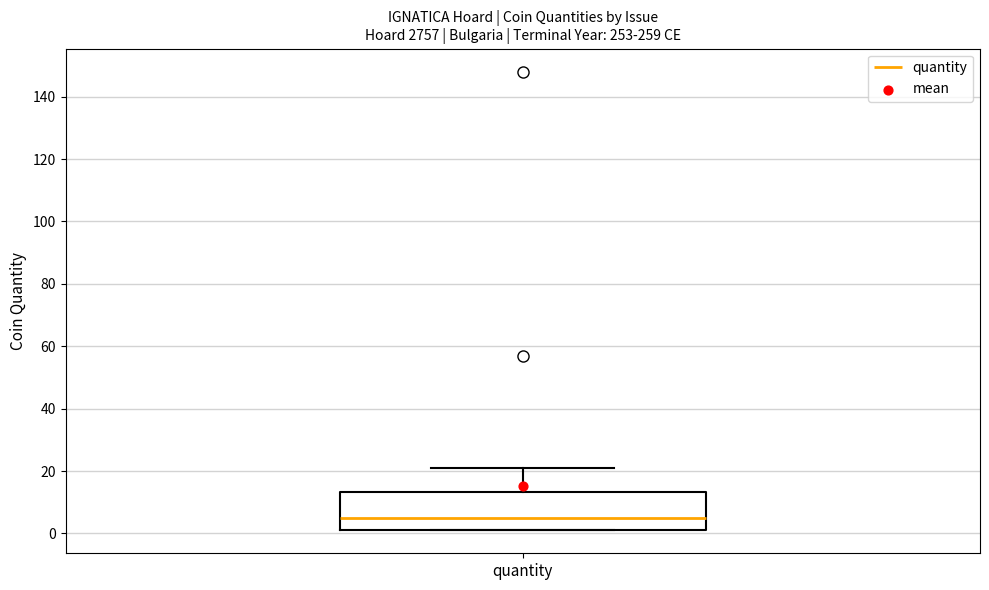

Transcribe this box plot: give where the median line is, the range the box spans, and where the two whiskers end, as read against the y-axis. The values are not printed on the chart, so give them approximately, as read against the axis.

median 6, box 2 to 14, whiskers 2 to 22